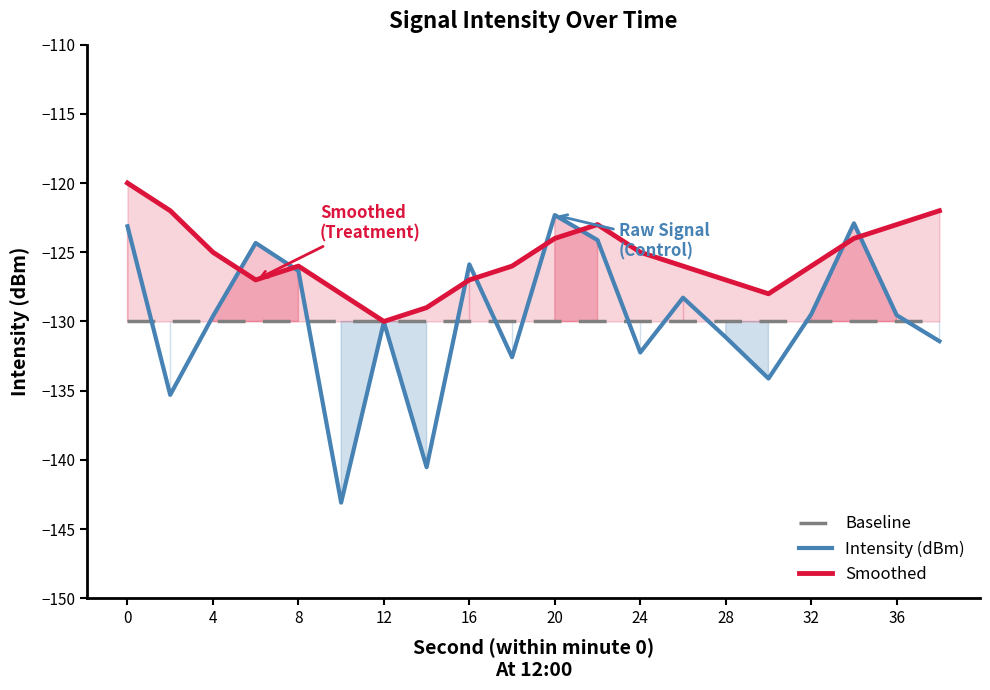

Does the chart have visible grid lines?

No